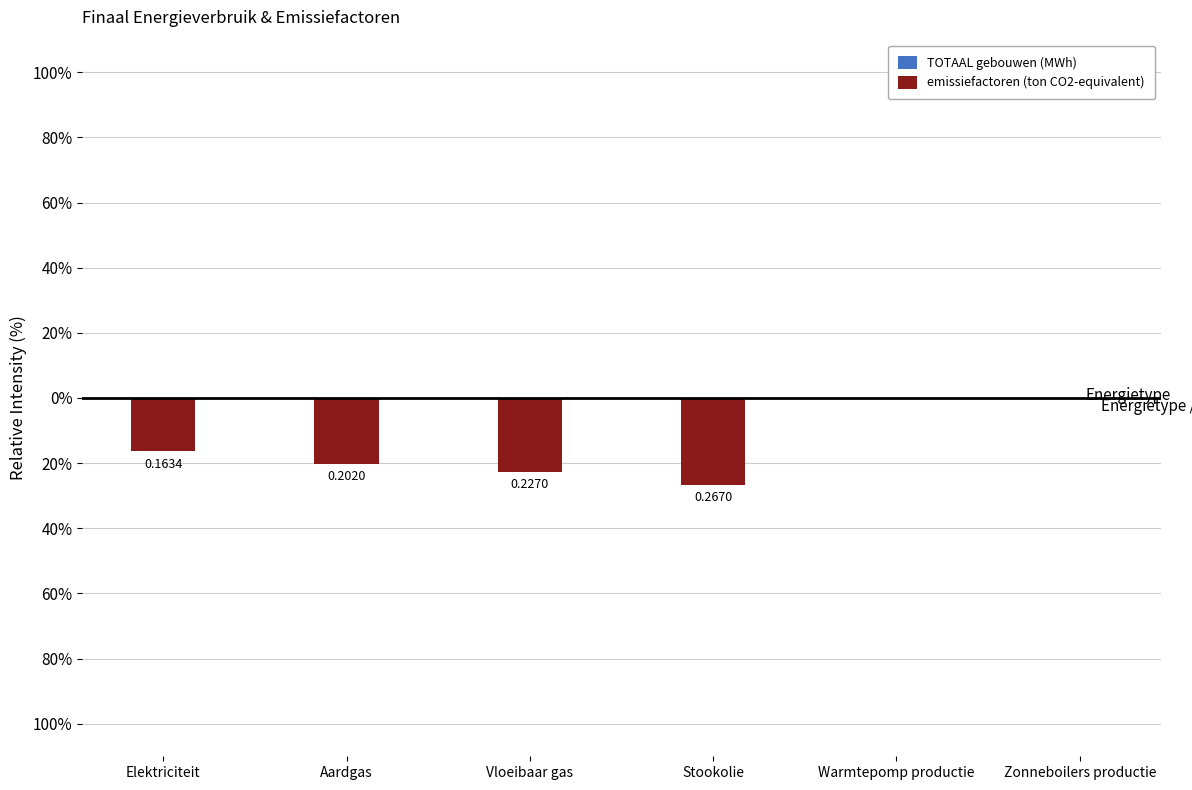

Reading right to left, what are all the values shown in this chart?

TOTAAL gebouwen (MWh): 0.0	0.0	0.0	0.0	0.0	0.0
emissiefactoren (ton CO2-equivalent): 0.0	0.0	-0.3	-0.2	-0.2	-0.2